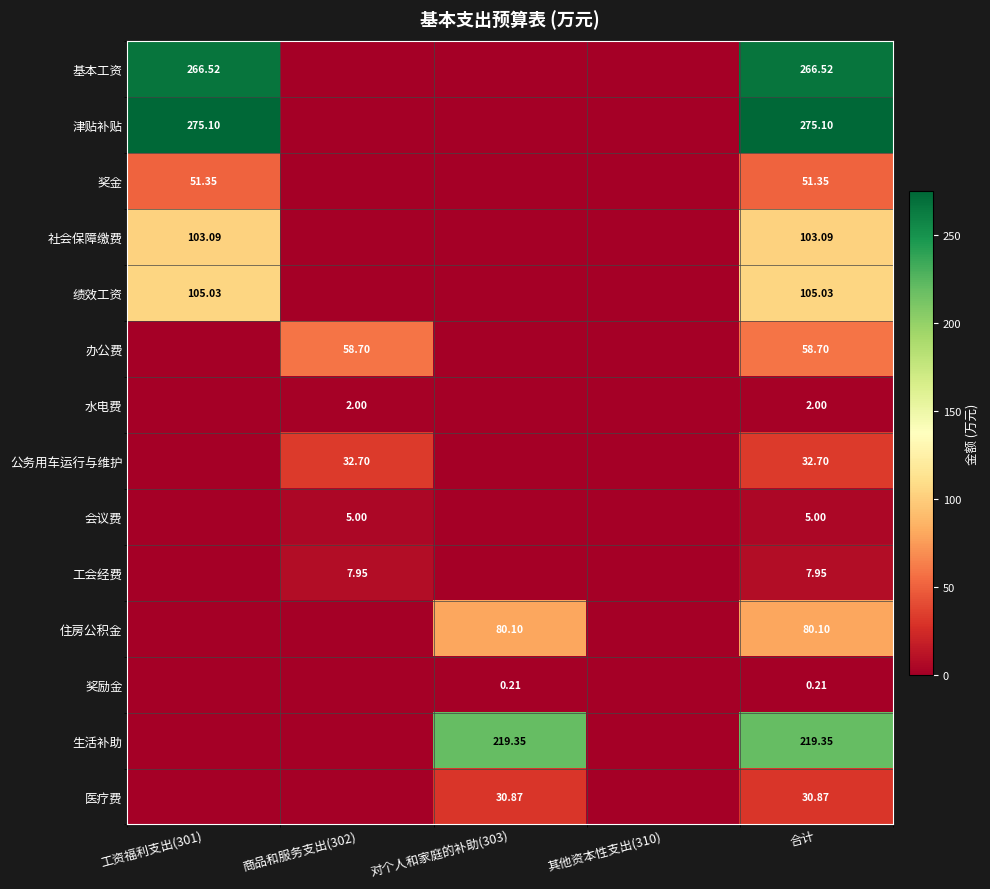

Count the number of data series in this chart.

14